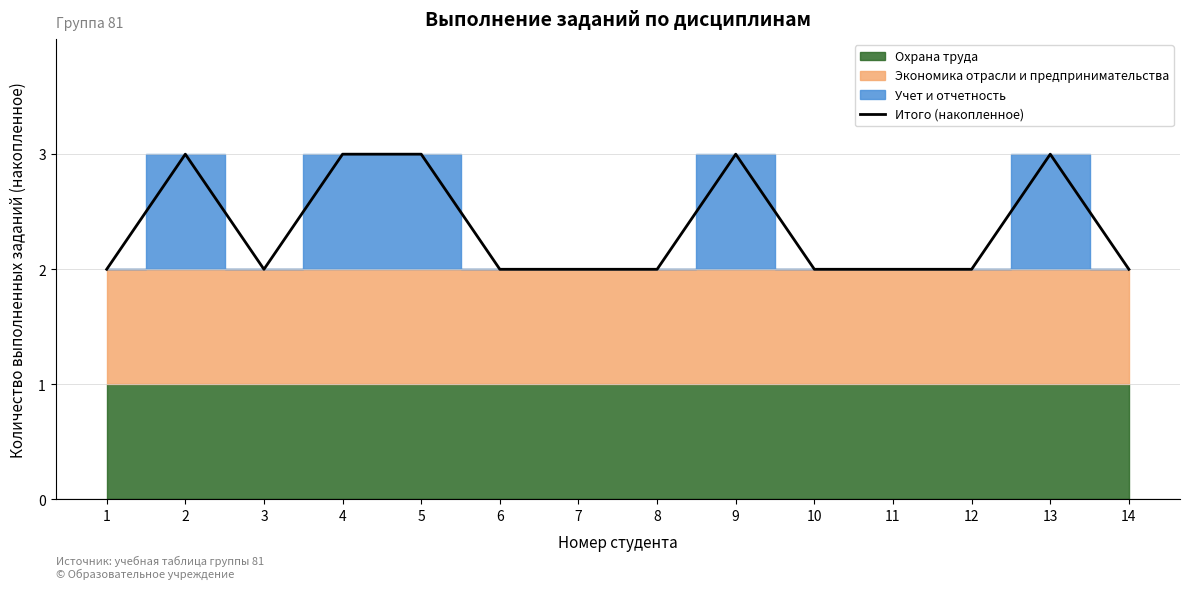

List the labels in order of value, largest first.

2, 4, 5, 9, 13, 1, 3, 6, 7, 8, 10, 11, 12, 14